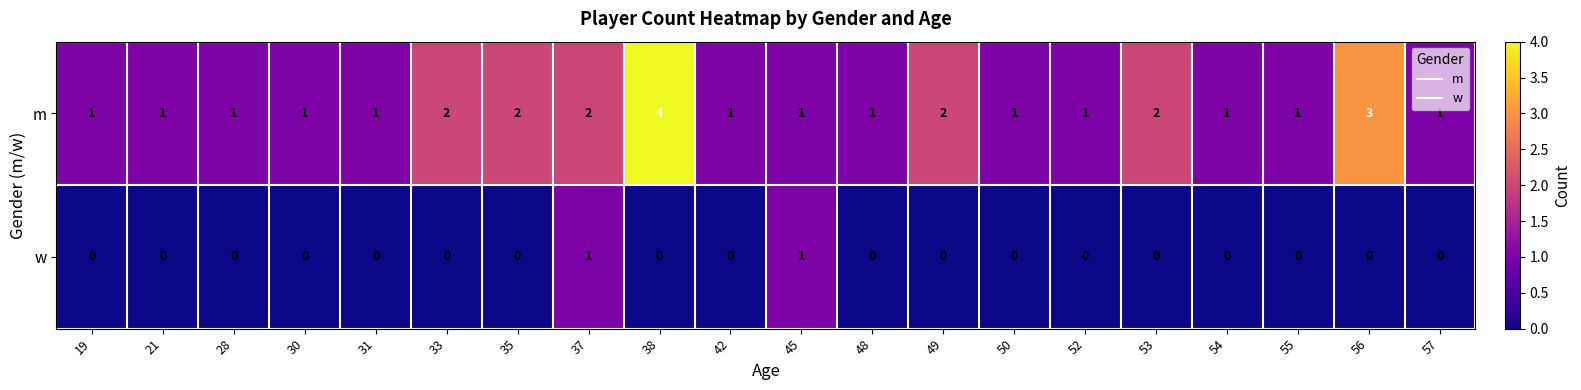

Is the value of w at 53 greater than the value of m at 57?

No